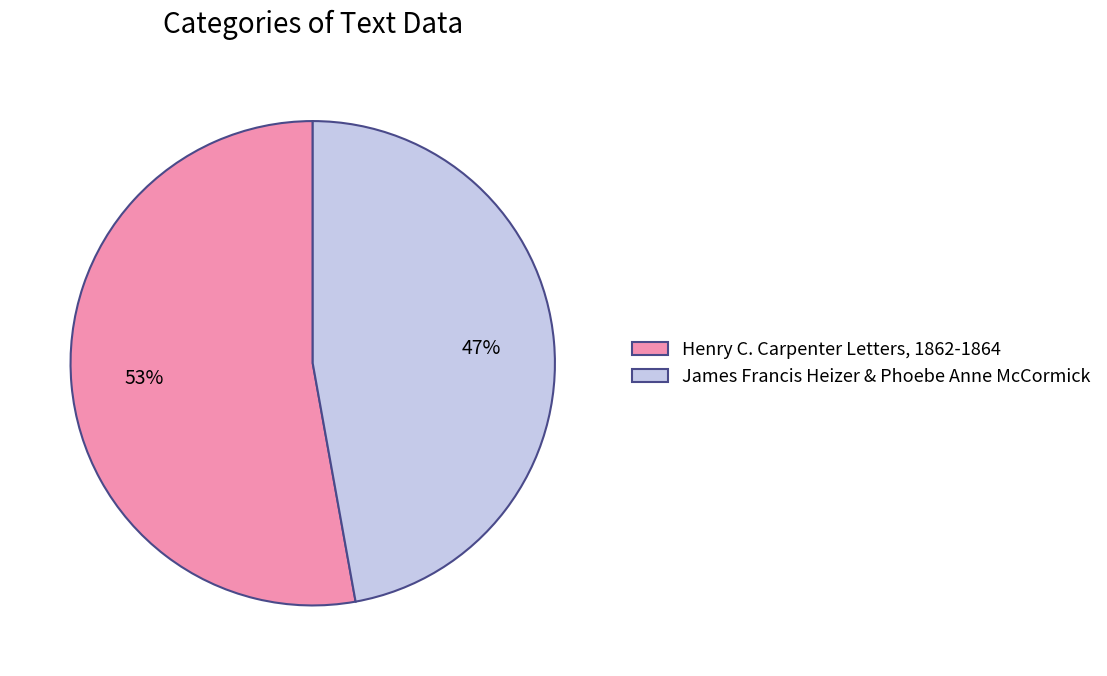

To the nearest percent, what portion does Henry C. Carpenter Letters, 1862-1864 represent?

53%